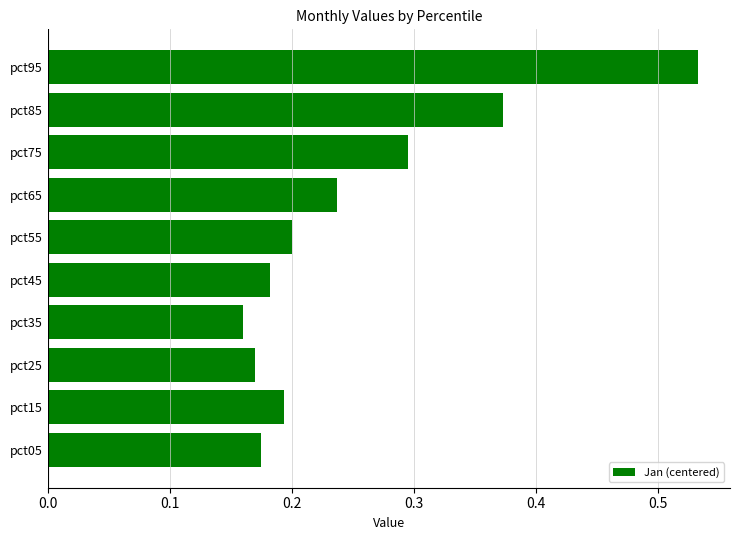

What is the average value?

0.3